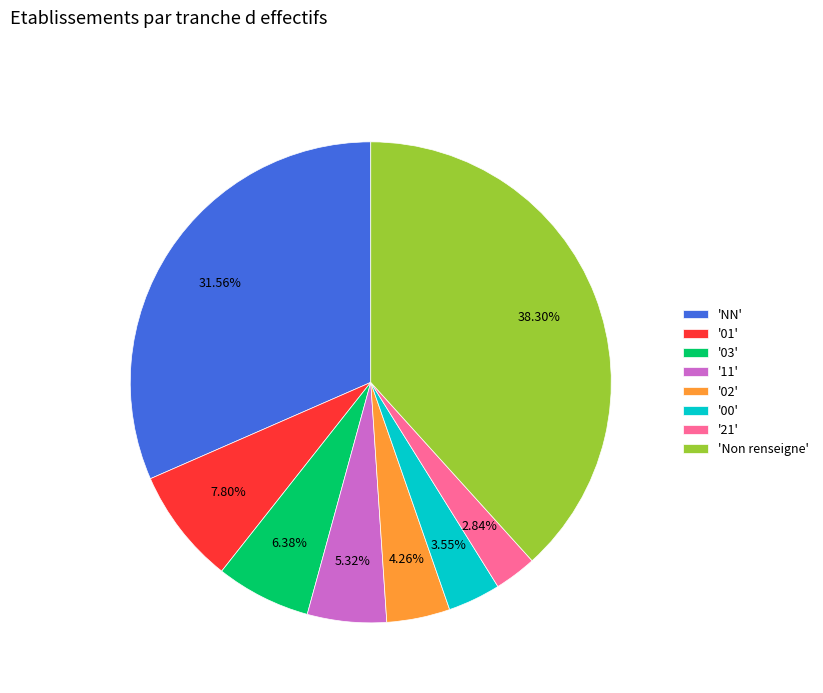

Is there any slice that represents more than half of the pie?

No